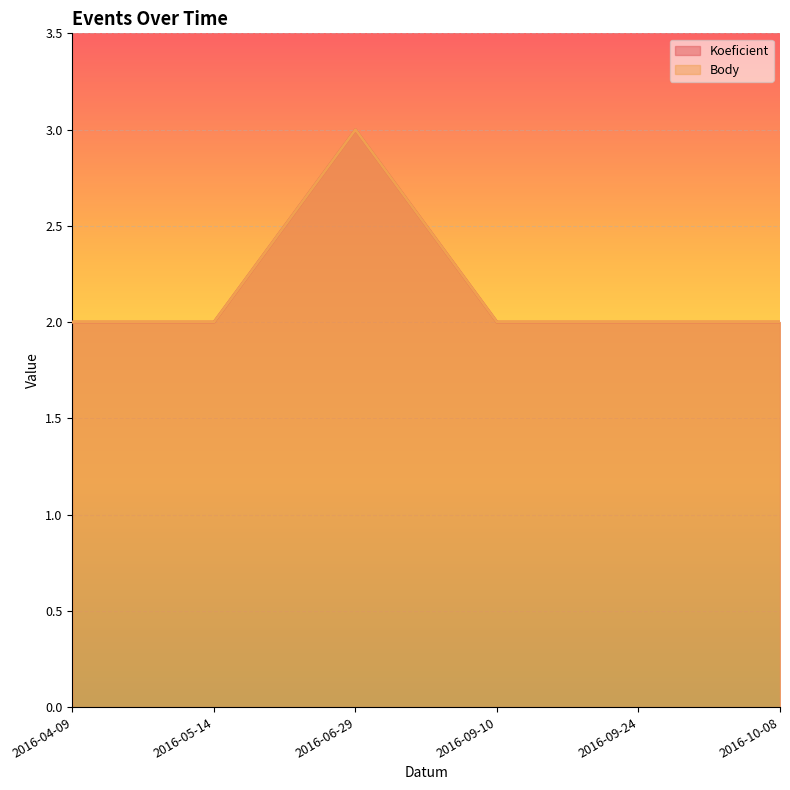

What is the value of the Body point at the 3rd from the left?

3